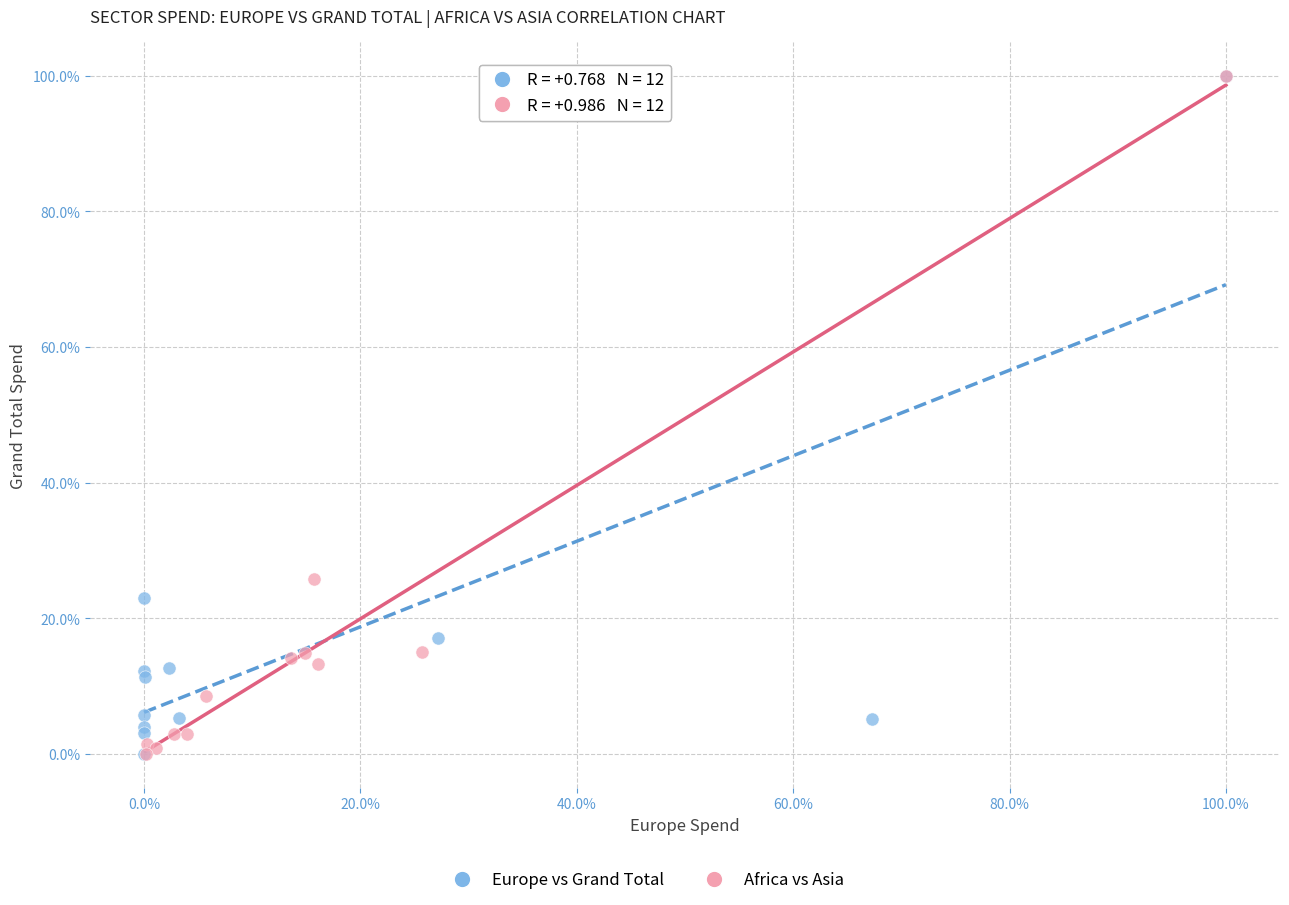

Which series has the widest spread of Y values?

Africa vs Asia